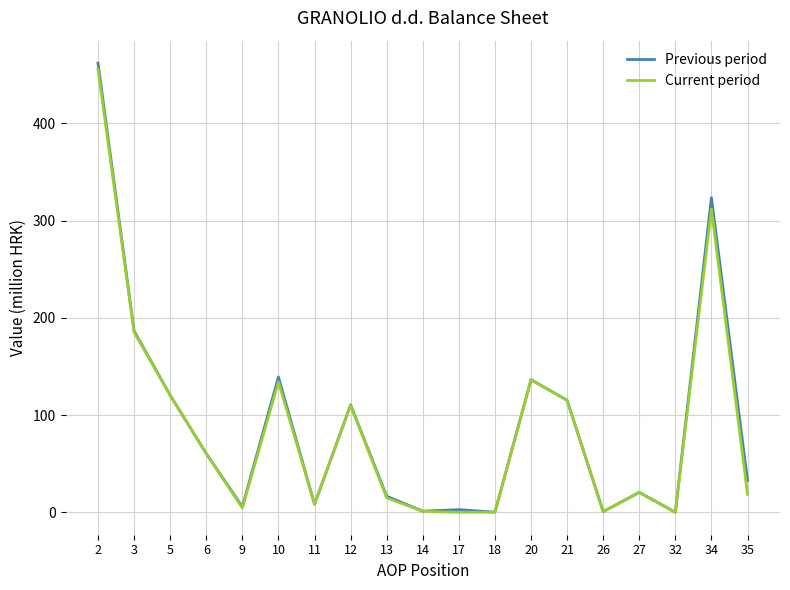

What is the average value of the Previous period series?

91.7